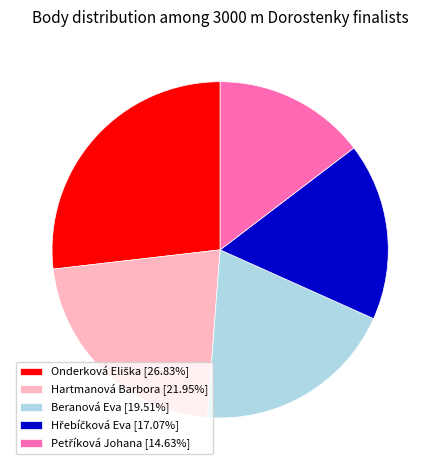

Is Beranová Eva [19.51%] the majority of the pie?

No